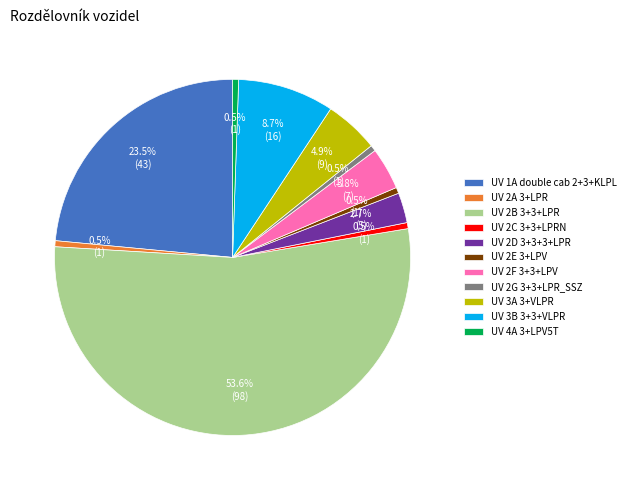

To the nearest percent, what is the average slice percentage?

9%